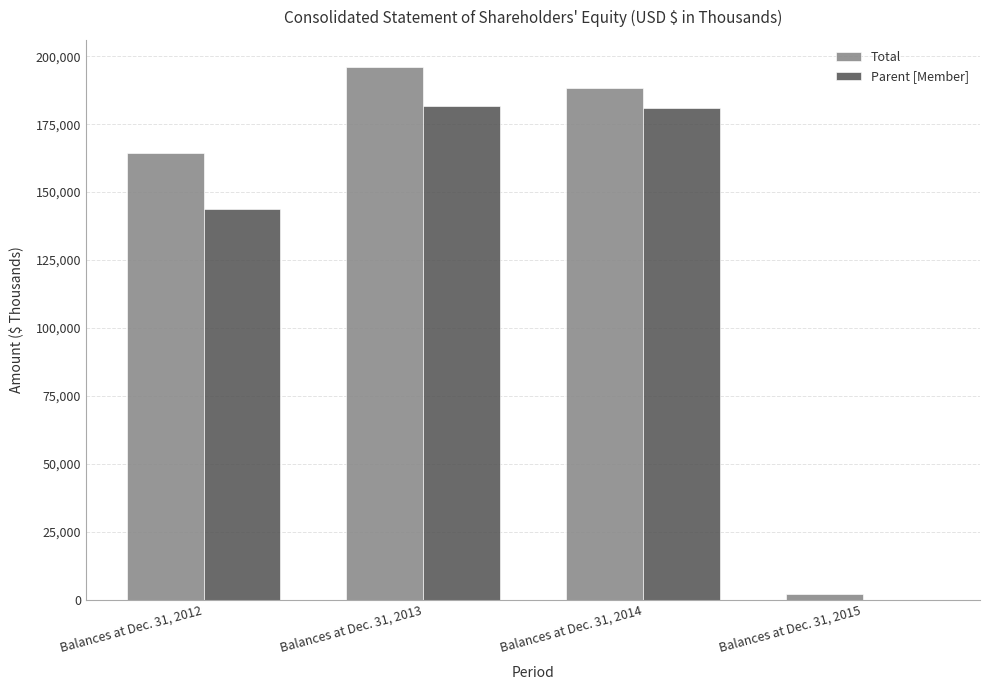

At which label does Total first exceed 188190?

Balances at Dec. 31, 2013